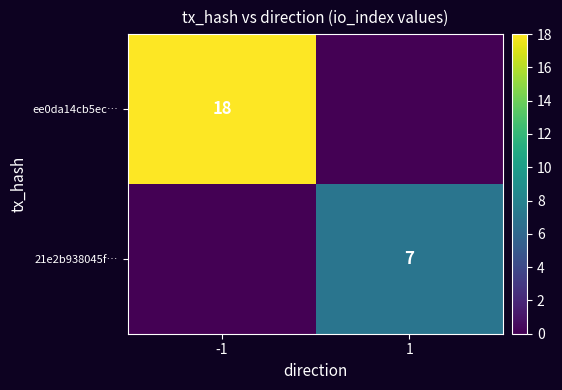

True or false: ee0da14cb5ec… has a value of 18 at -1.

True